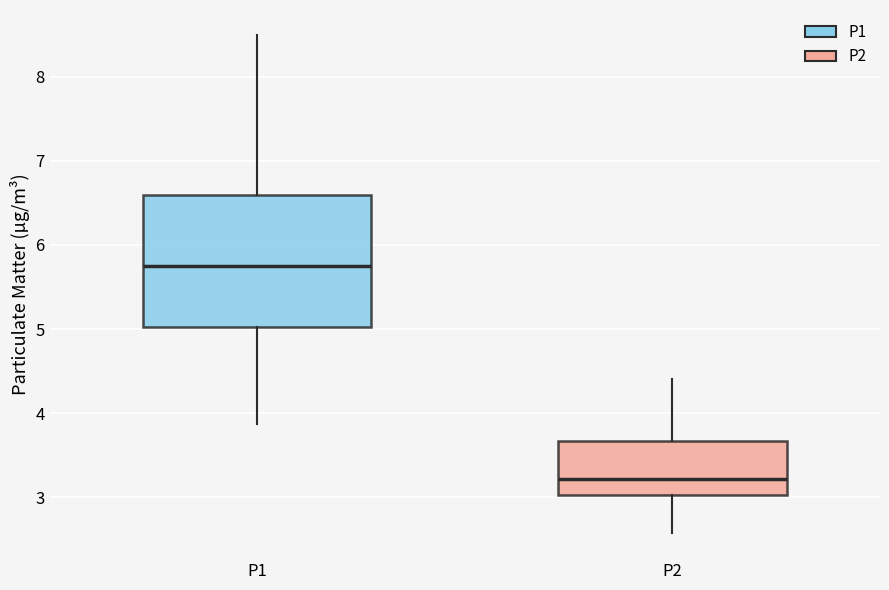

Reading left to right, transcribe this box plot: for each box, give where its median line is, the range the box spans, and where its two whiskers end, as read against the y-axis. The values are not printed on the chart, so give them approximately, as read against the axis.

P1: median 5.8, box 5.0 to 6.6, whiskers 3.9 to 8.5
P2: median 3.2, box 3.0 to 3.7, whiskers 2.6 to 4.4